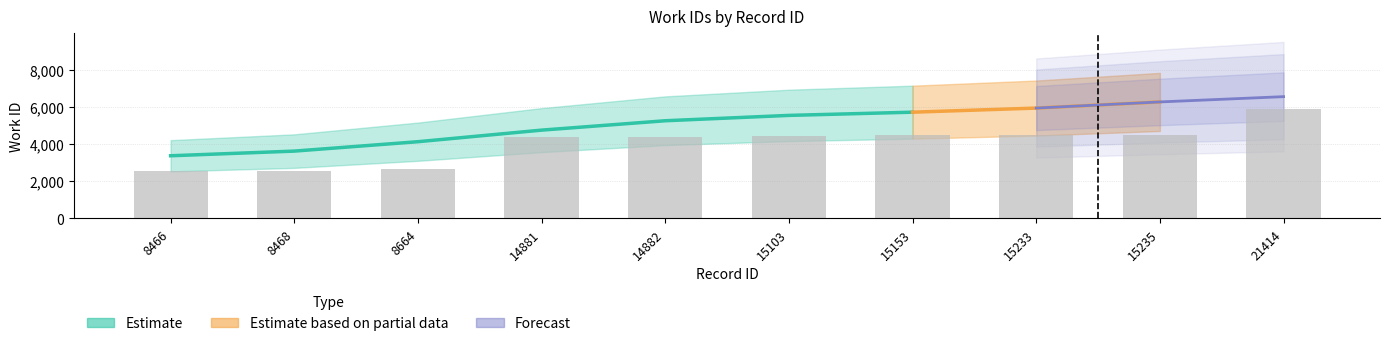

True or false: the data shows 3371.5 at 15233.

False